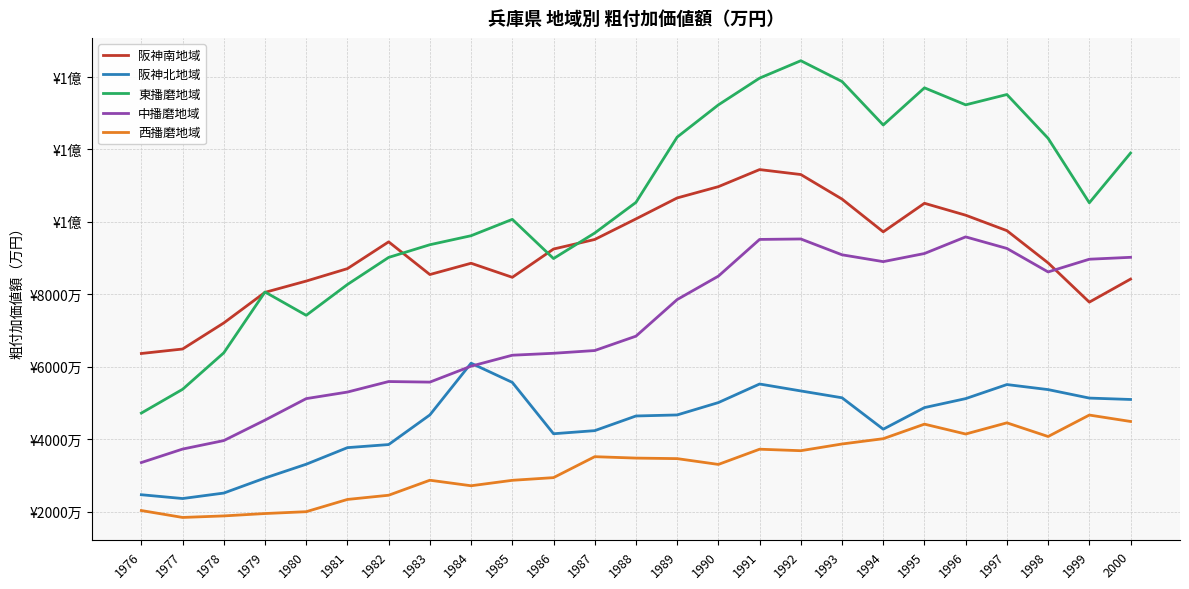

Which label corresponds to the largest value in the chart?

1992